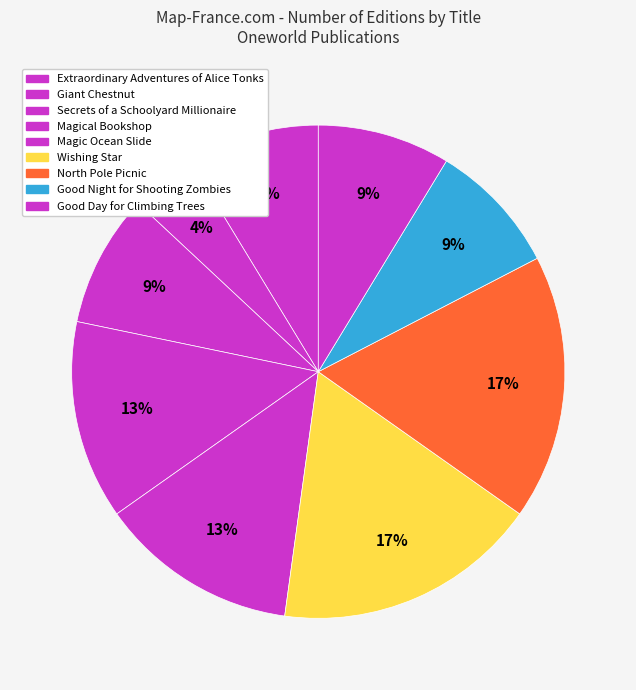

How many segments does this pie chart have?

9